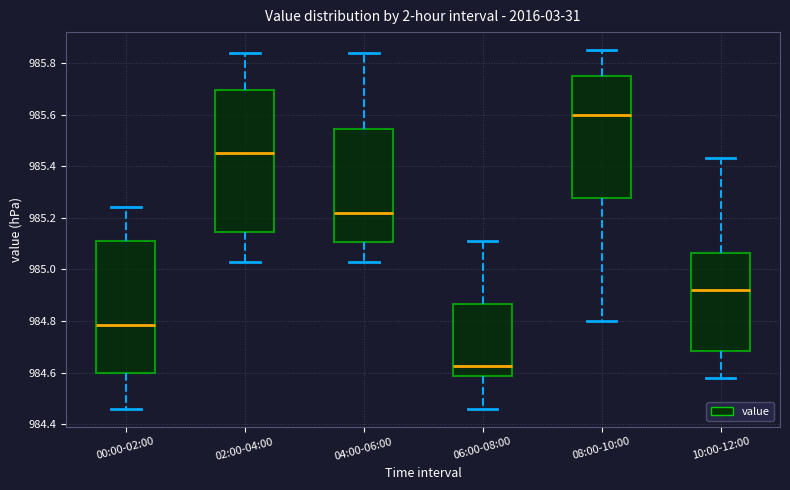

Where does the lower whisker of the box for 10:00-12:00 end on the y-axis? The values are not printed on the chart, so give them approximately, as read against the axis.

984.58